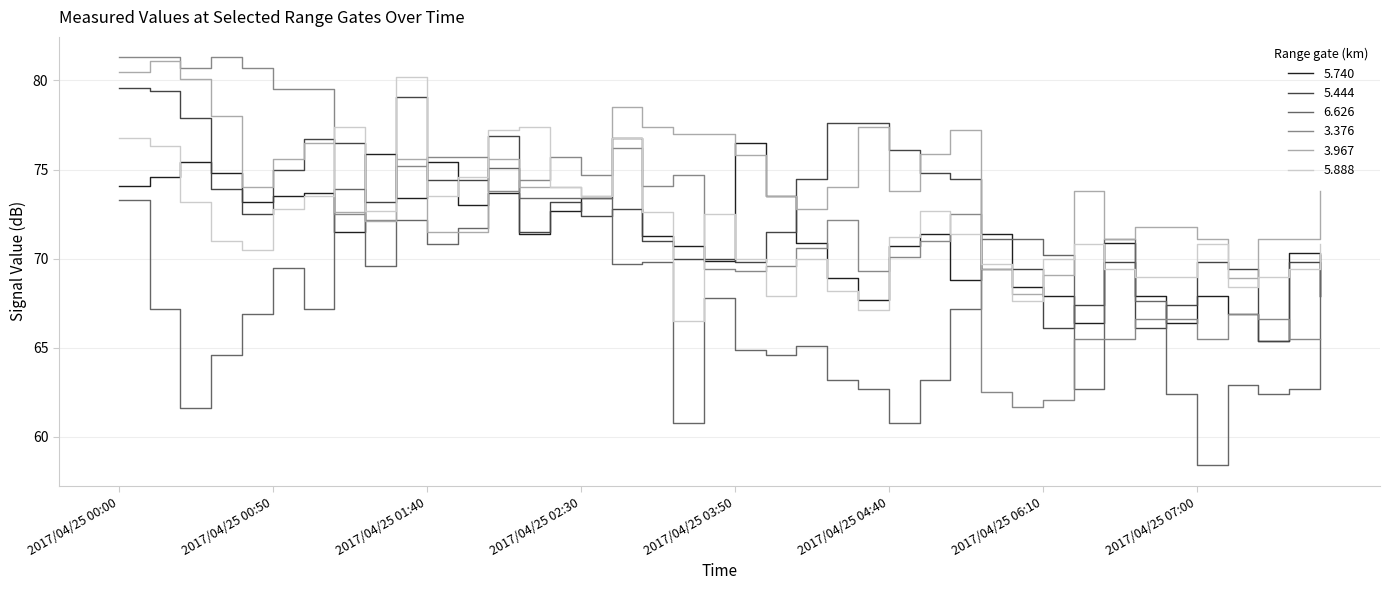

Which series has the largest range (max minus min)?

3.376